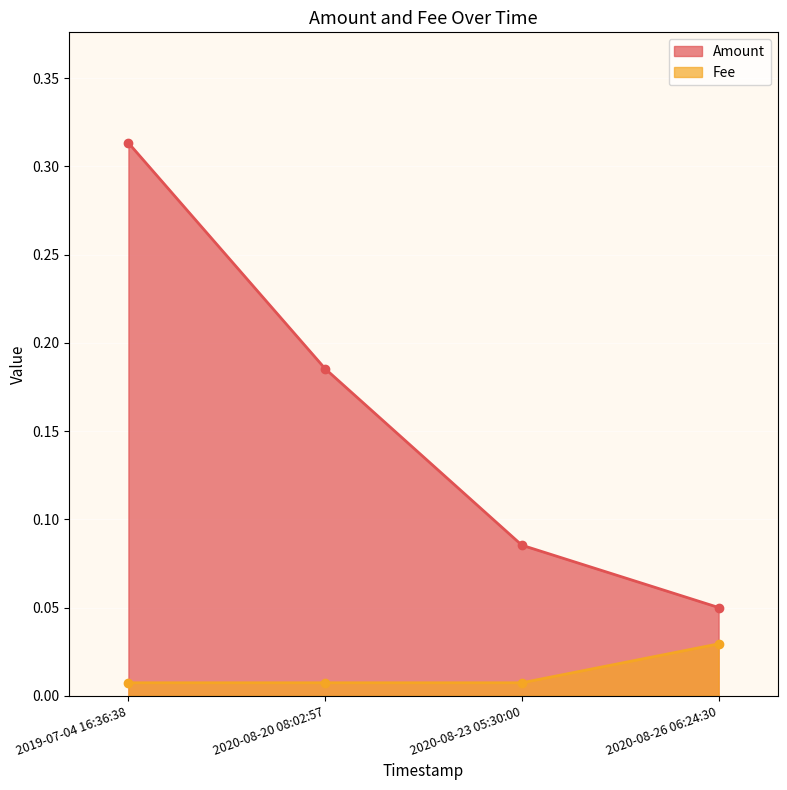

How many lines are shown in the chart?

2